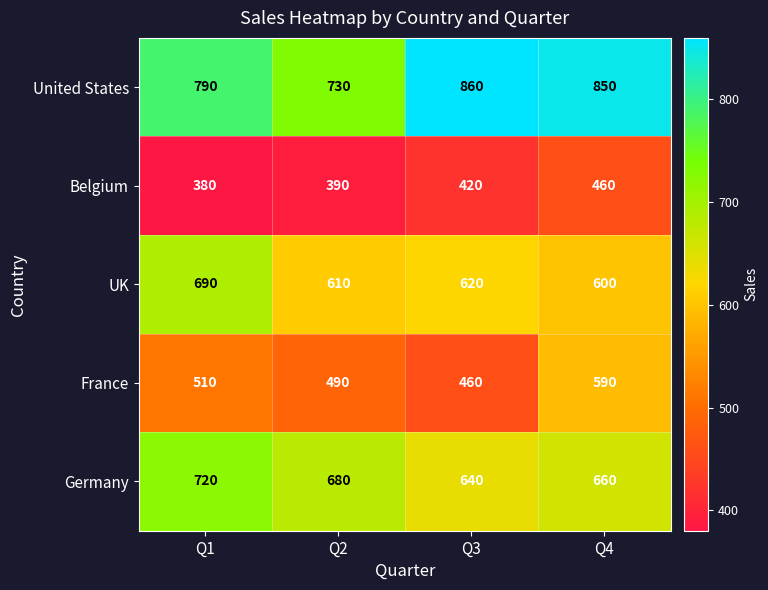

True or false: United States has a value of 790 at Q1.

True